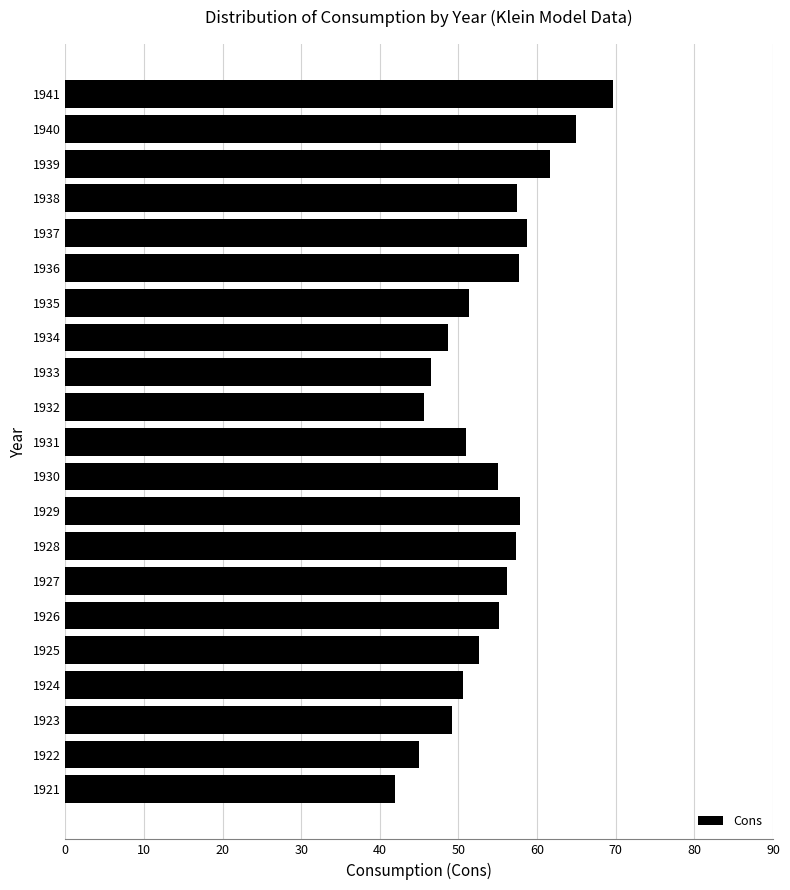

Which category has the lowest value across all series?

1921